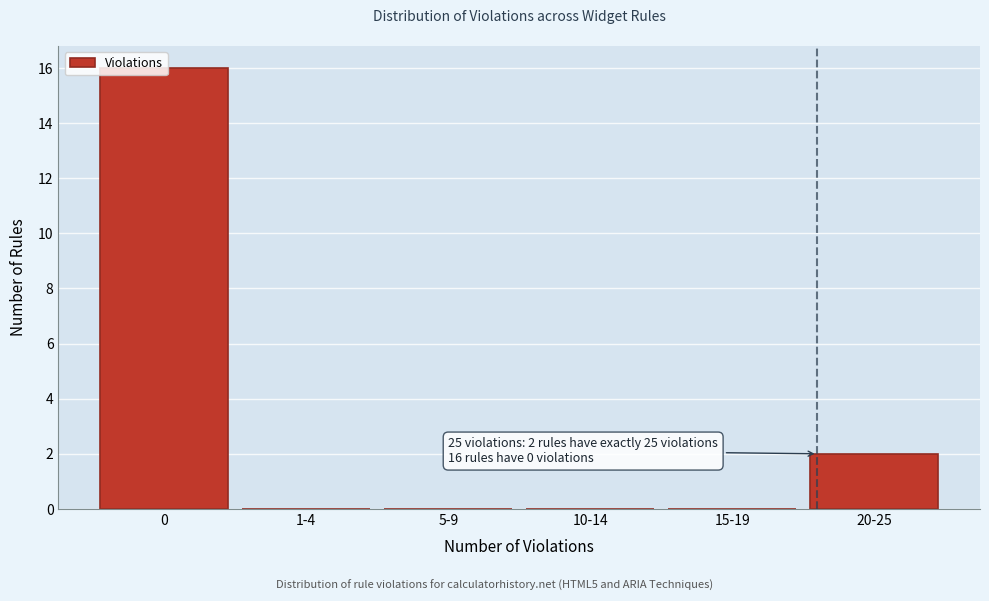

What is the sum of all values?

18